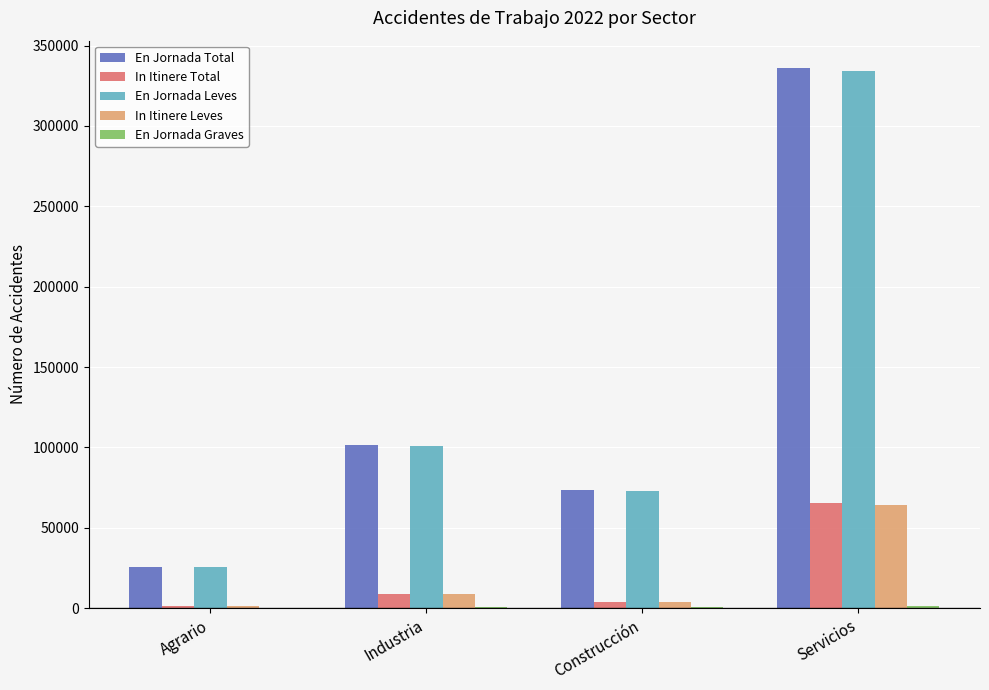

What is the greatest value displayed?

336255